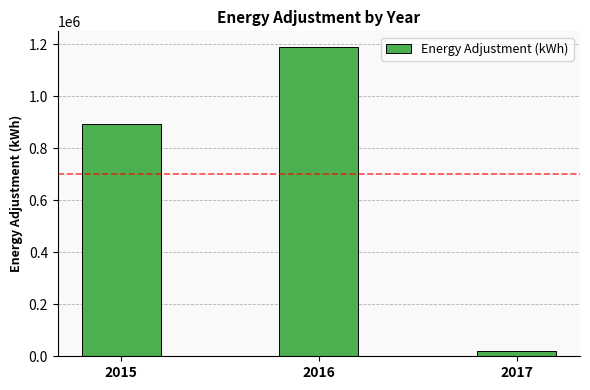

Which label corresponds to the largest value in the chart?

2016